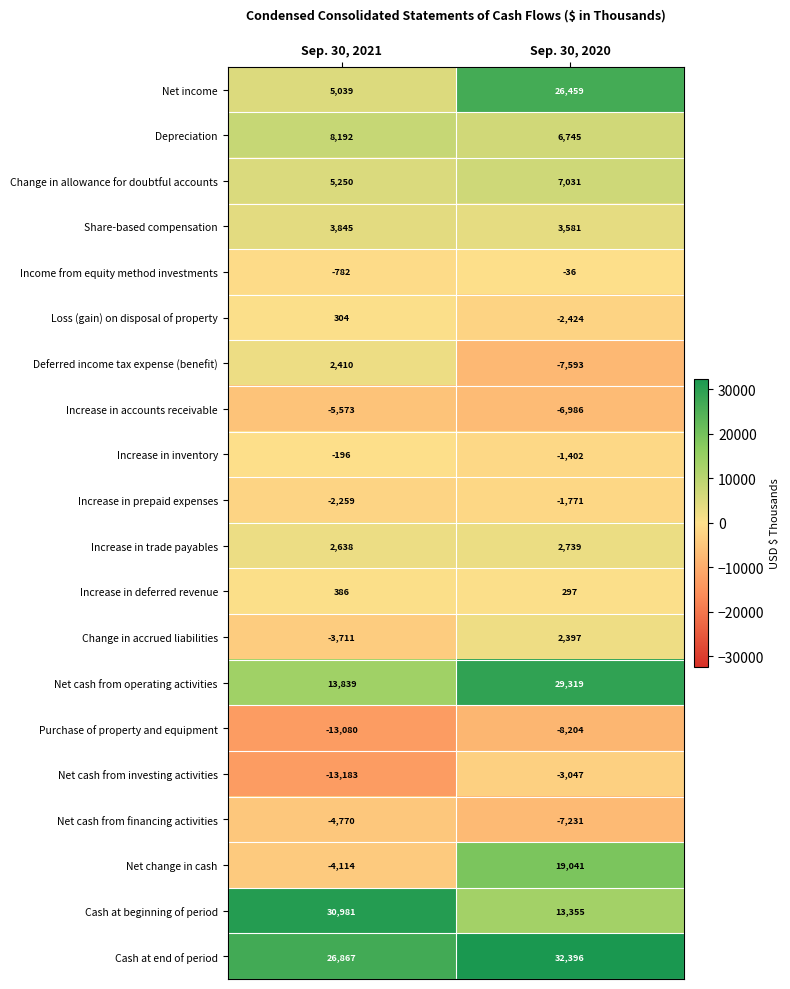

Which series changed the most between Sep. 30, 2021 and Sep. 30, 2020?

Net change in cash